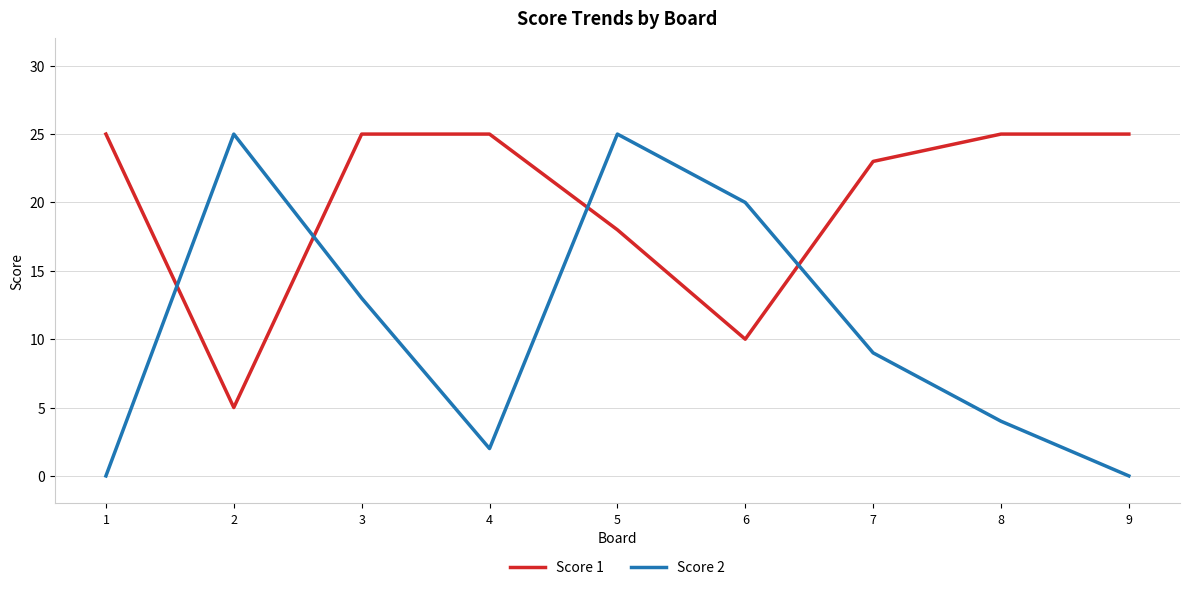

What is the spread (max minus min) of values at 9?

25